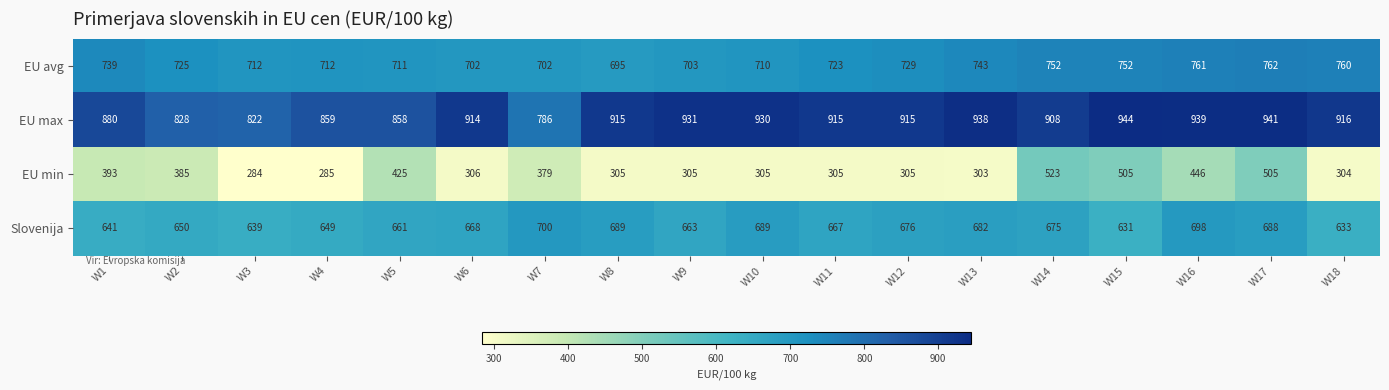

Read the EU avg value at W4, to the nearest 10.

710